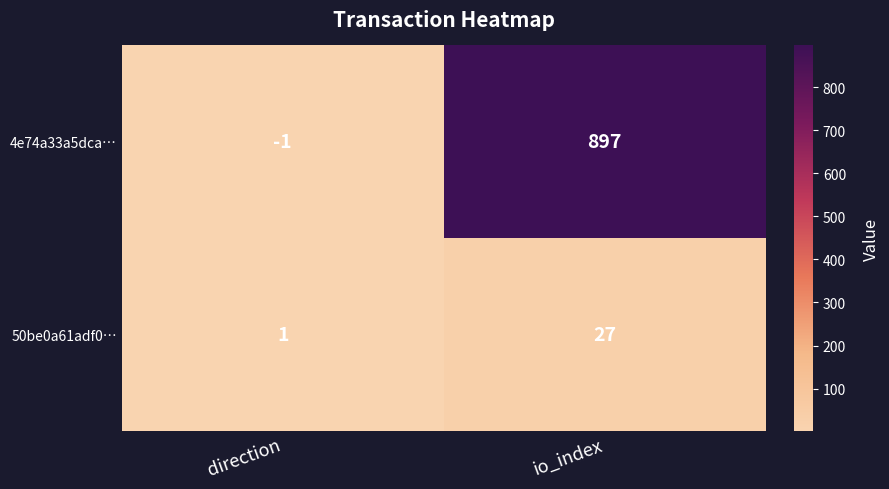

What is the difference between the 4e74a33a5dca… values at io_index and direction?

898